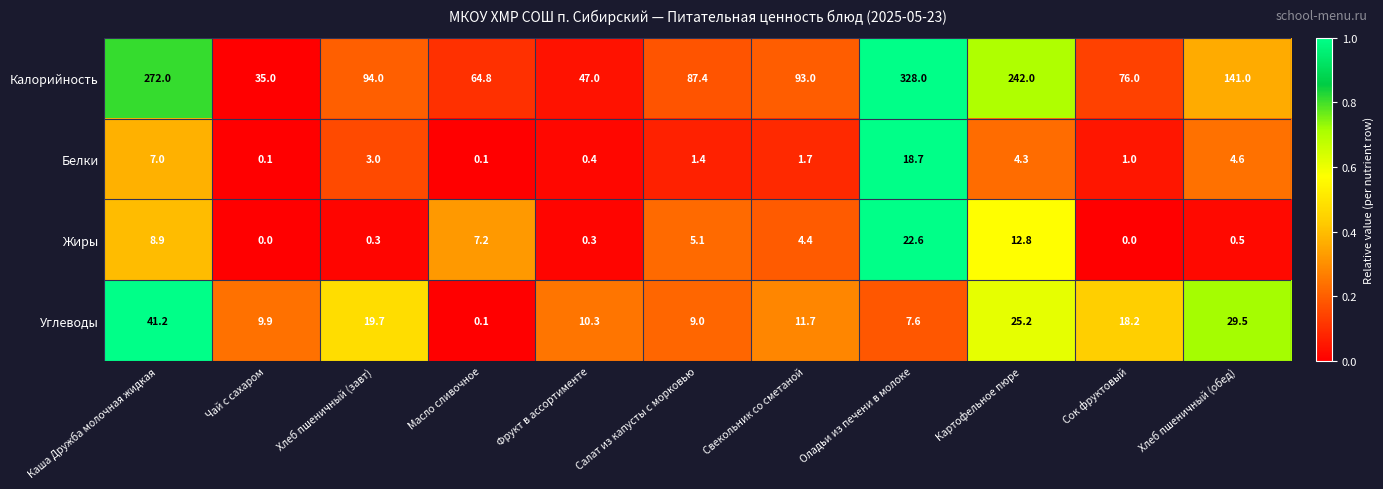

Which series has the largest total across all categories?

Калорийность